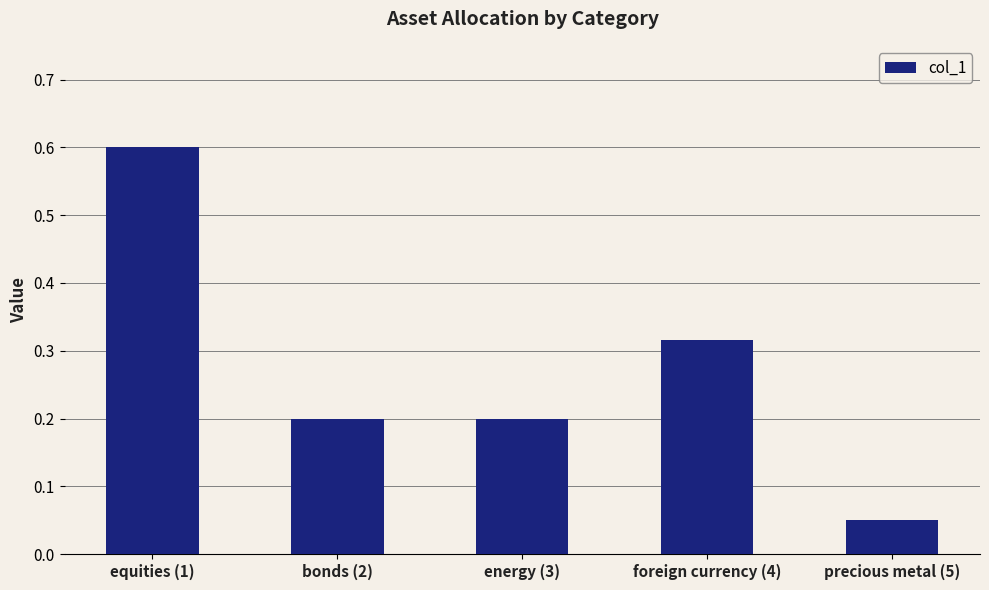

True or false: the data shows 0.1 at bonds (2).

False